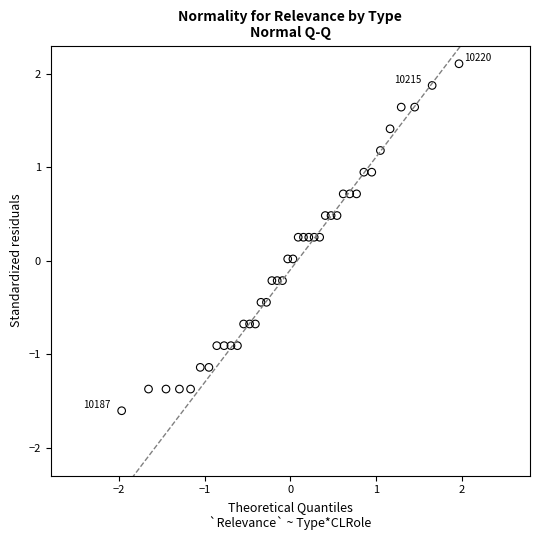

What is the range of X values (max minus min)?

3.9